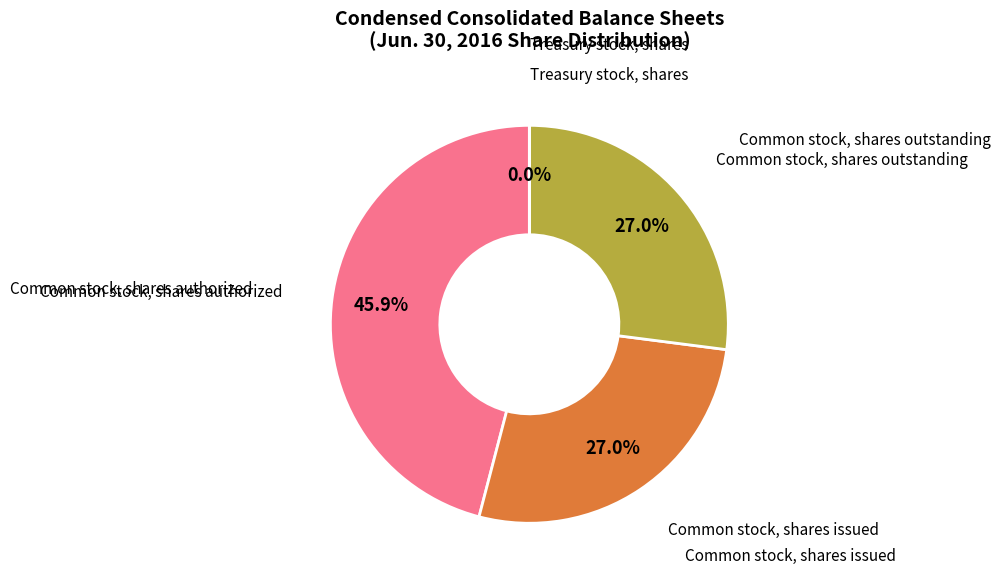

Does any single category account for the majority?

No